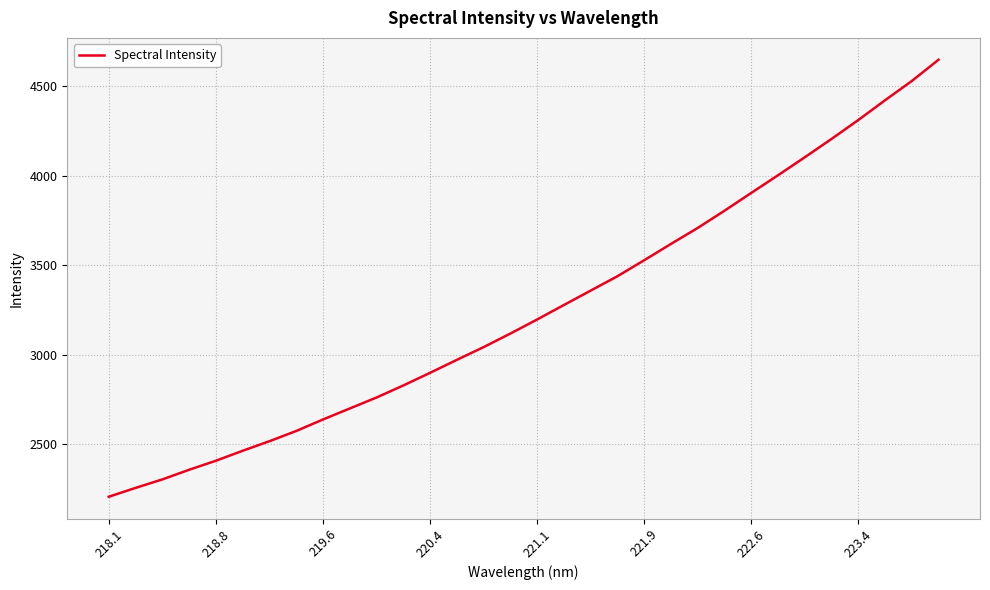

Reading left to right, what are all the values shown in this chart?

2207.9	2257.3	2304.7	2358.7	2409.1	2464.9	2518.3	2575.5	2639.8	2701.2	2762.6	2829.9	2900.5	2973.1	3044.1	3120.0	3198.6	3279.4	3359.9	3440.1	3529.5	3620.6	3710.0	3806.1	3905.4	4004.0	4104.5	4206.8	4312.4	4422.7	4530.2	4649.1